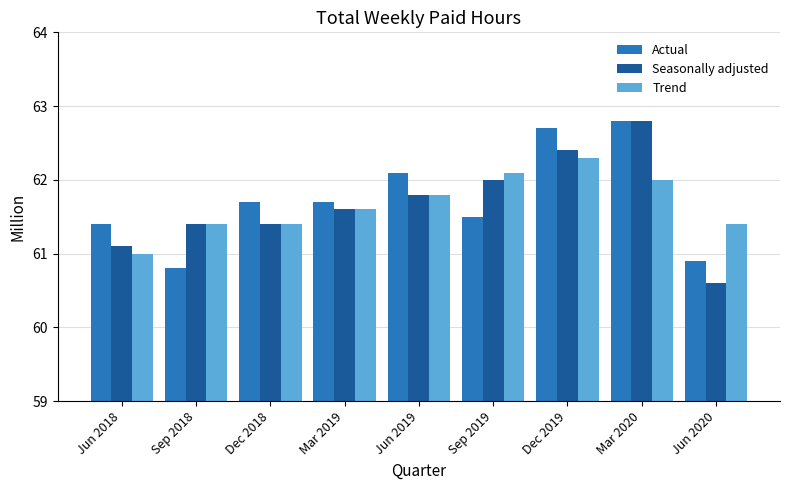

Which series has the largest total across all categories?

Actual